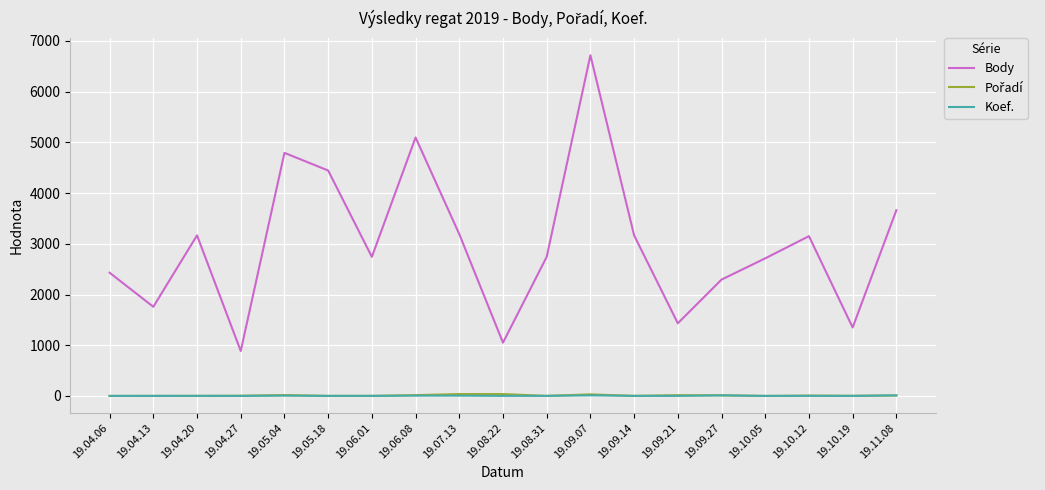

Which series has the largest range (max minus min)?

Body